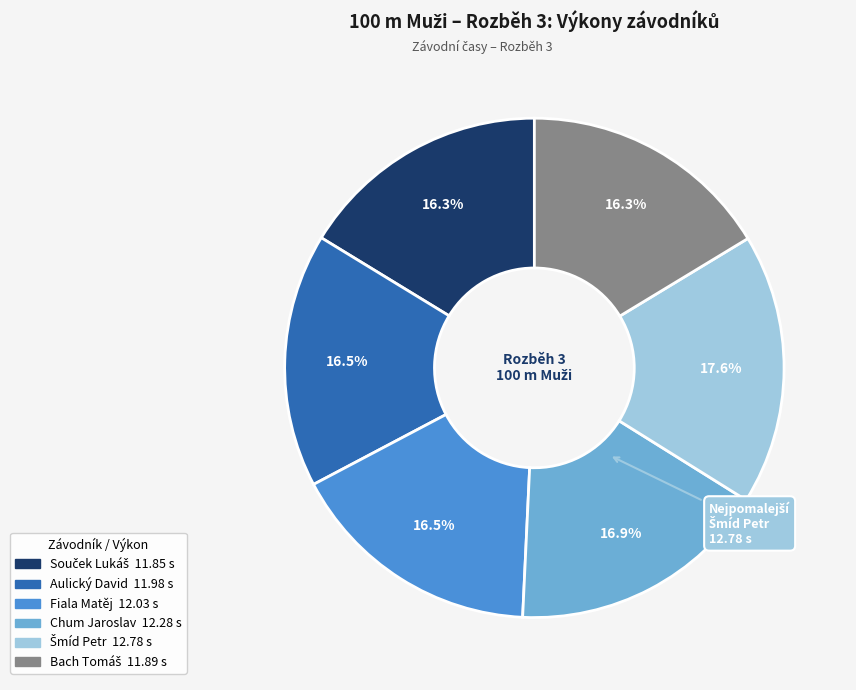

Is the sum of Chum Jaroslav and Fiala Matěj greater than half?

No